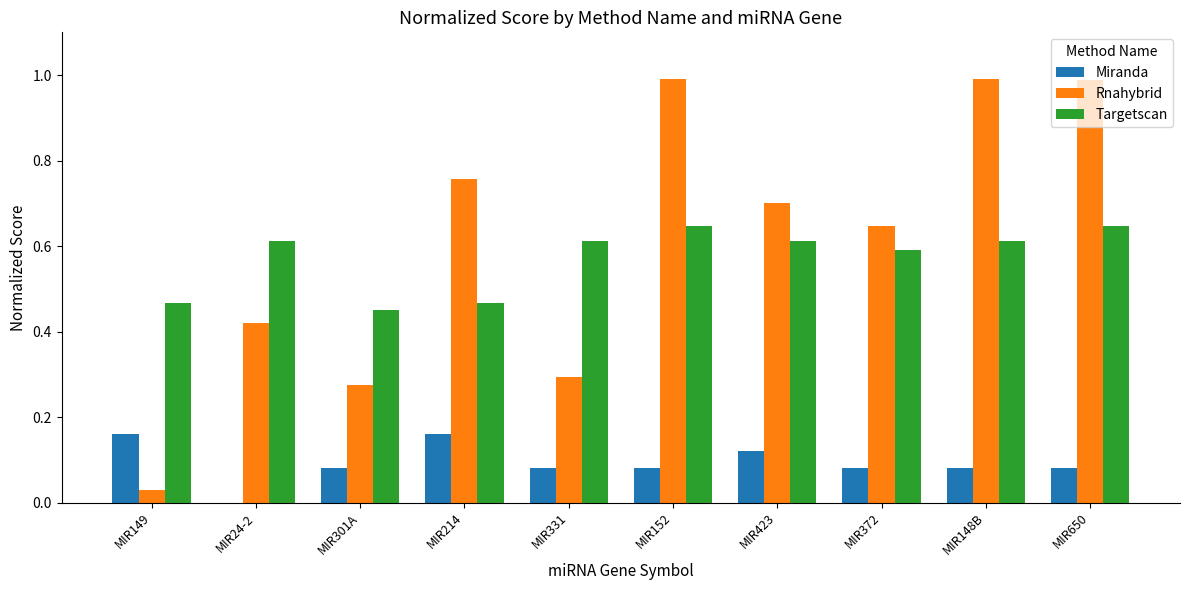

Is it true that Targetscan equals 1.0 at MIR152?

False